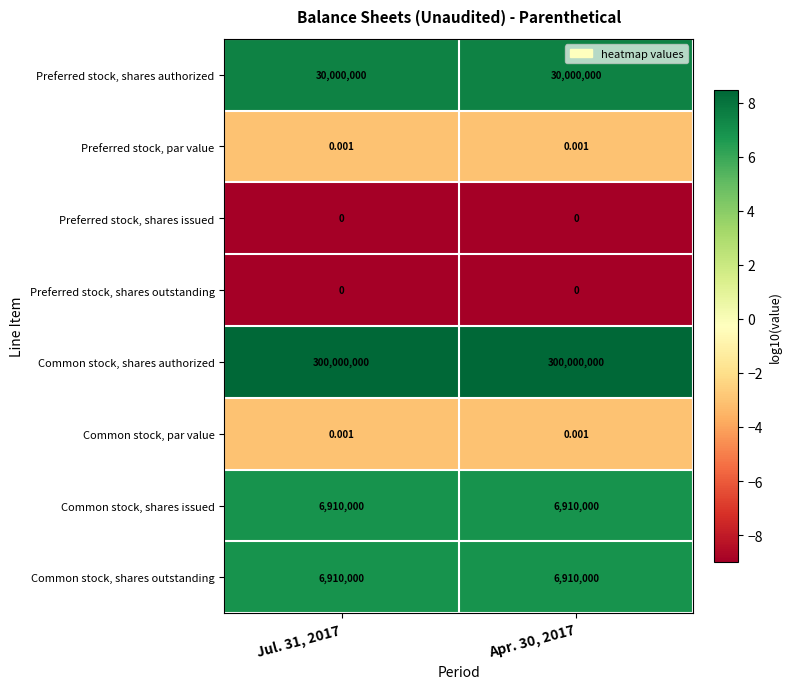

What is the greatest value displayed?

300000000.0